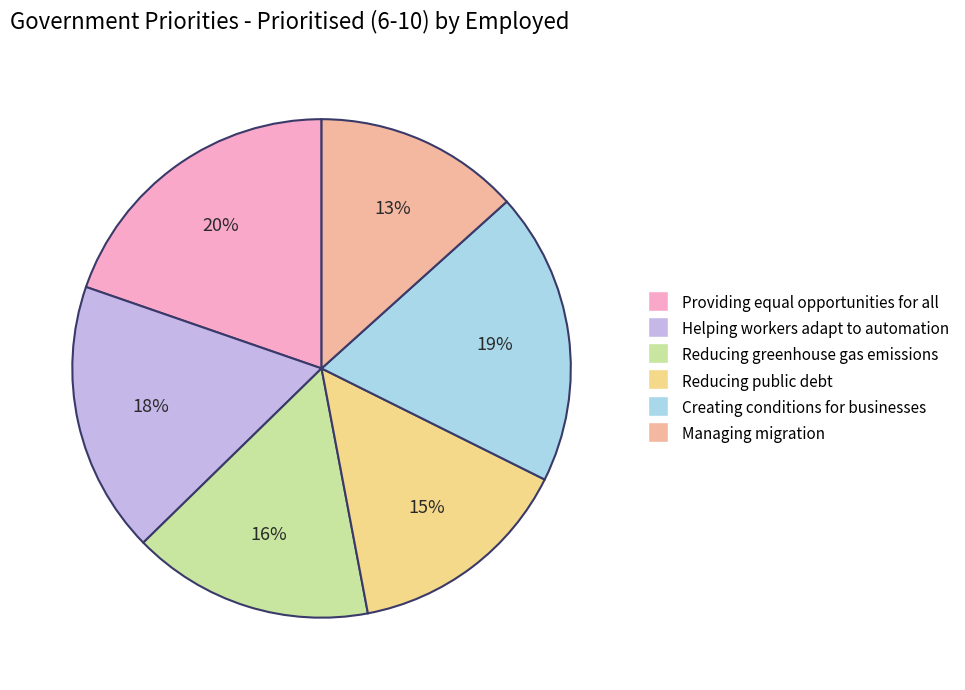

To the nearest percent, what is the combined percentage of Helping workers adapt to automation and Creating conditions for businesses?

37%